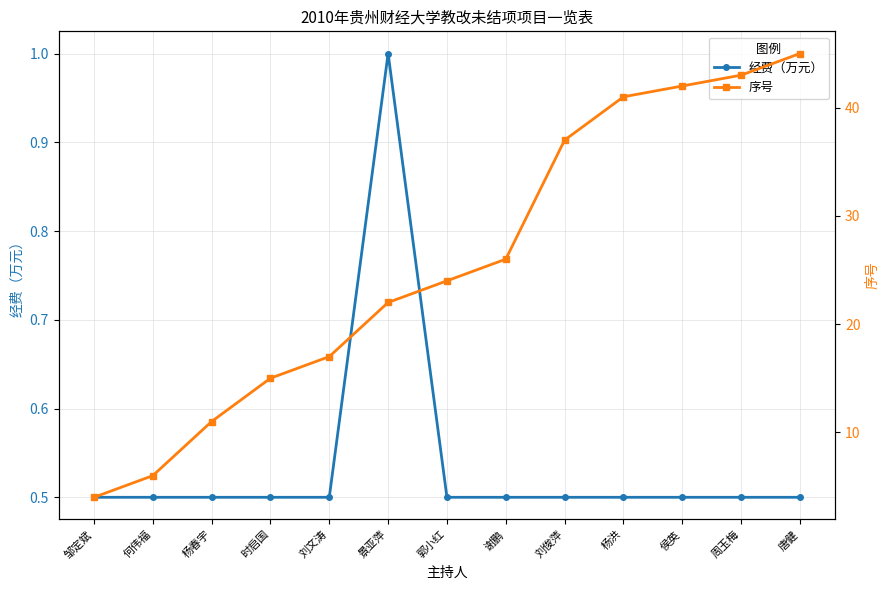

What is the label of the 1st point from the right?

唐健